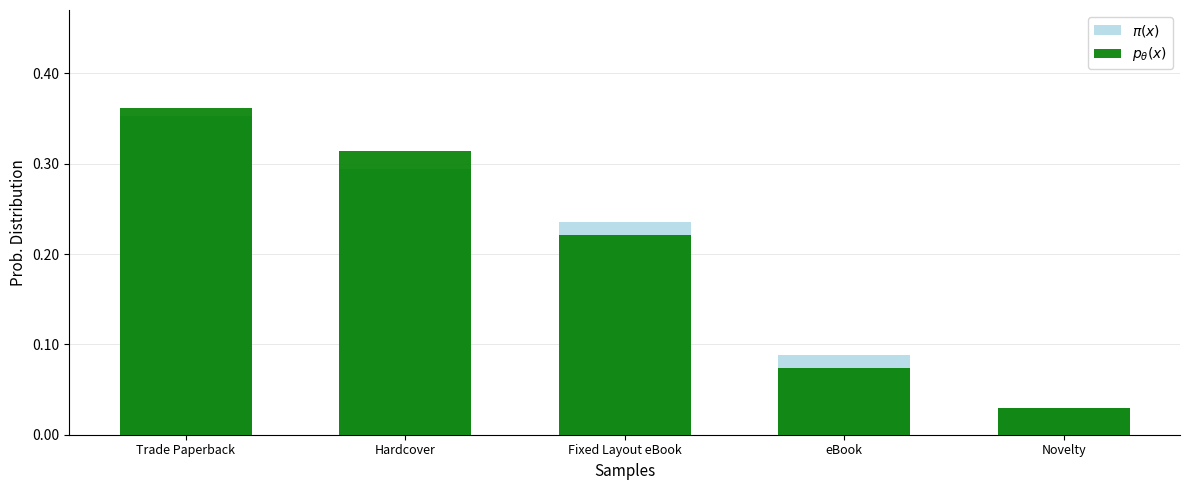

What is the label of the 5th bar from the right?

Trade Paperback